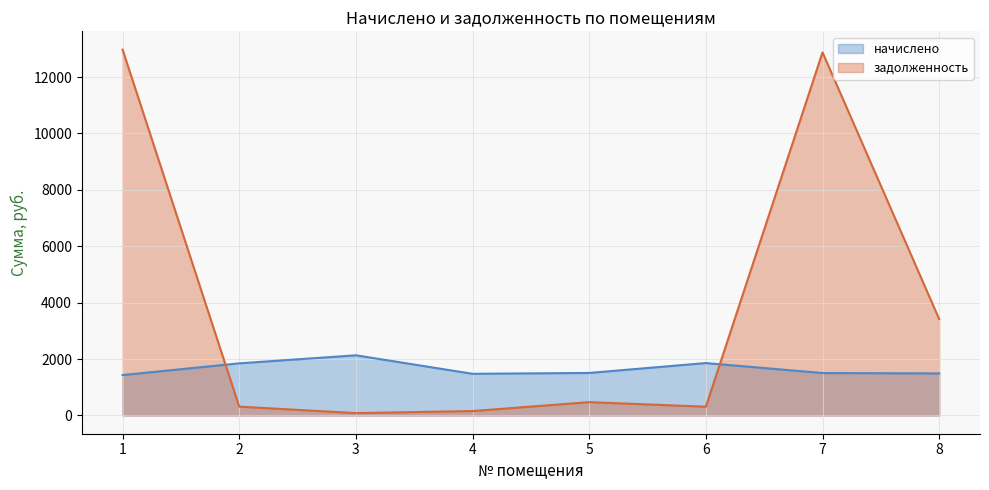

Does the chart have visible grid lines?

Yes